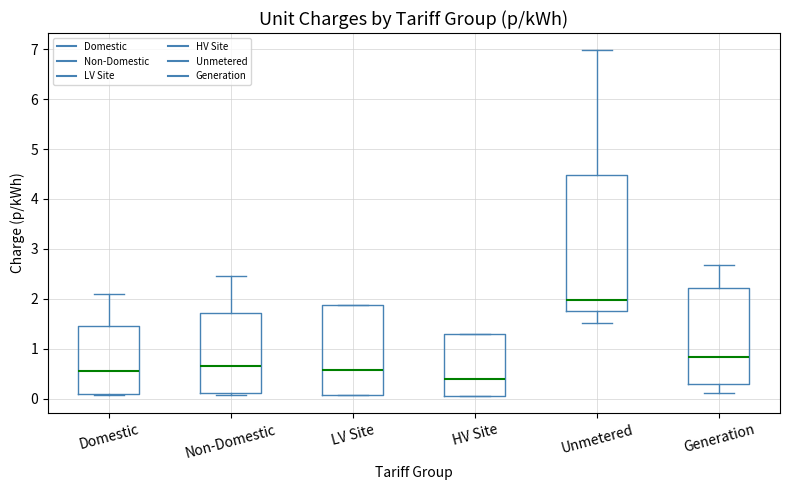

Where does the median line of the box for Non-Domestic sit on the y-axis? The values are not printed on the chart, so give them approximately, as read against the axis.

0.7